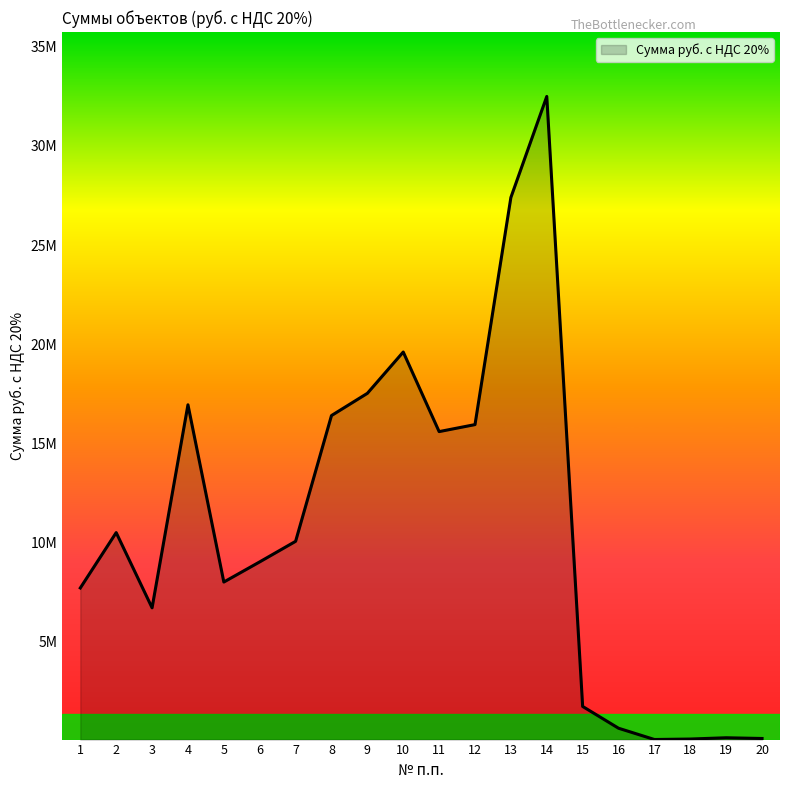

What is the value of the 17th point from the left?

38294.2